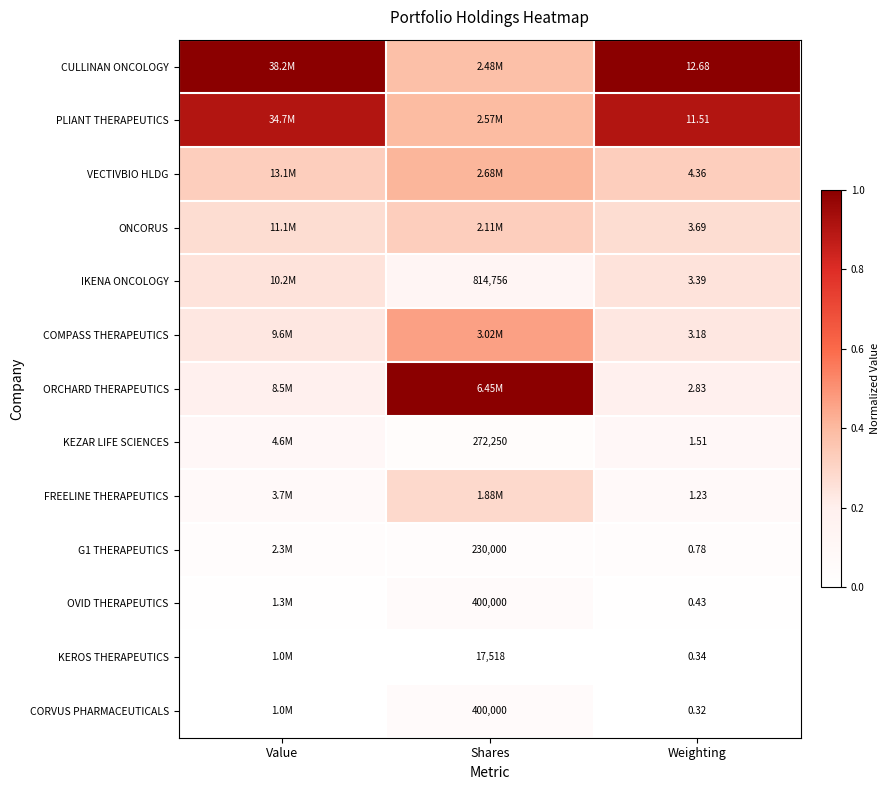

Which has a higher value, Value or Shares?

Value